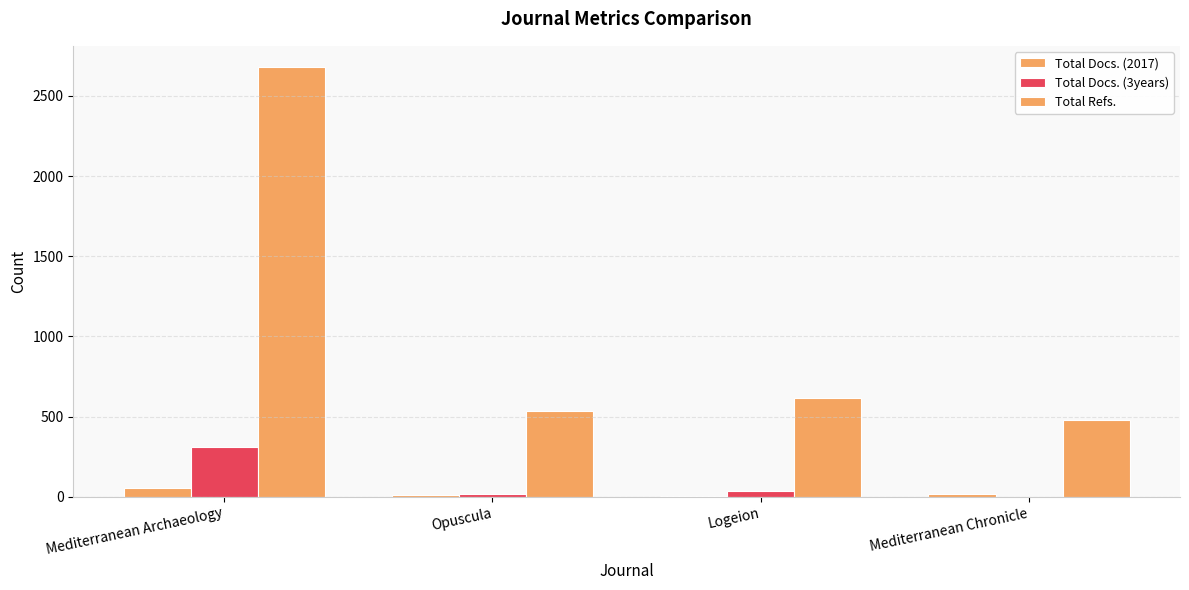

Which category has the highest value in the Total Docs. (3years) series?

Mediterranean Archaeology